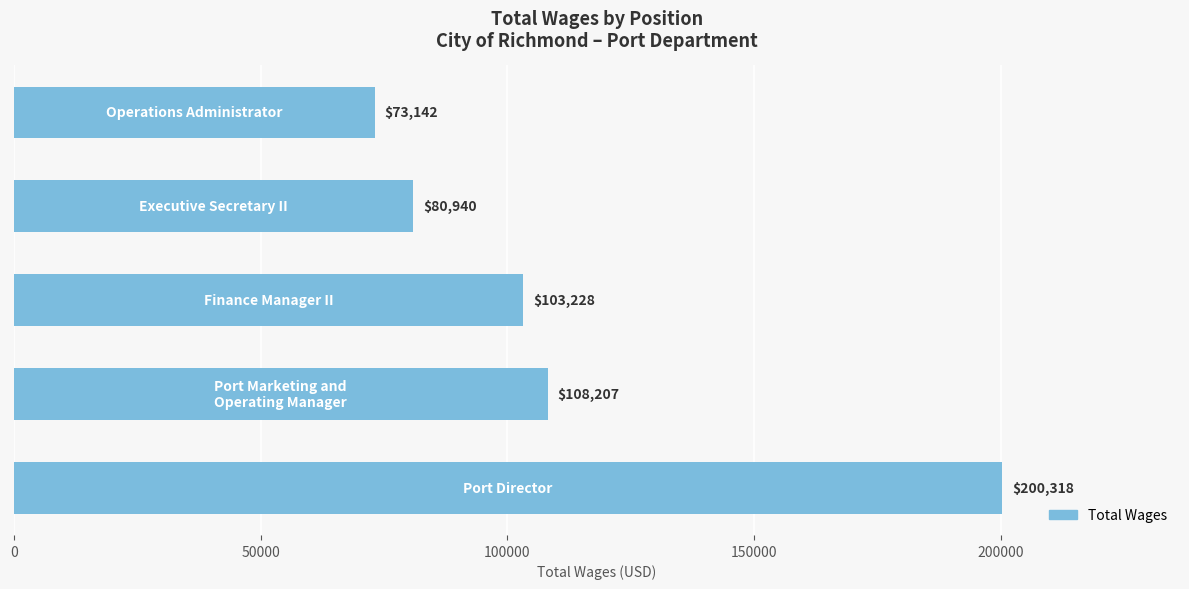

What is the maximum value shown in the chart?

200318